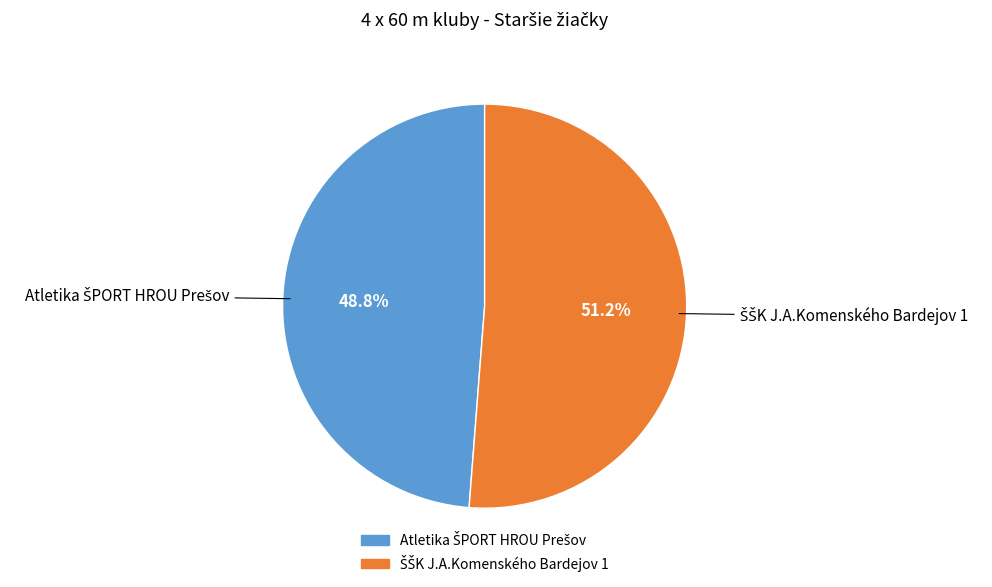

Is there a majority slice in this chart?

Yes